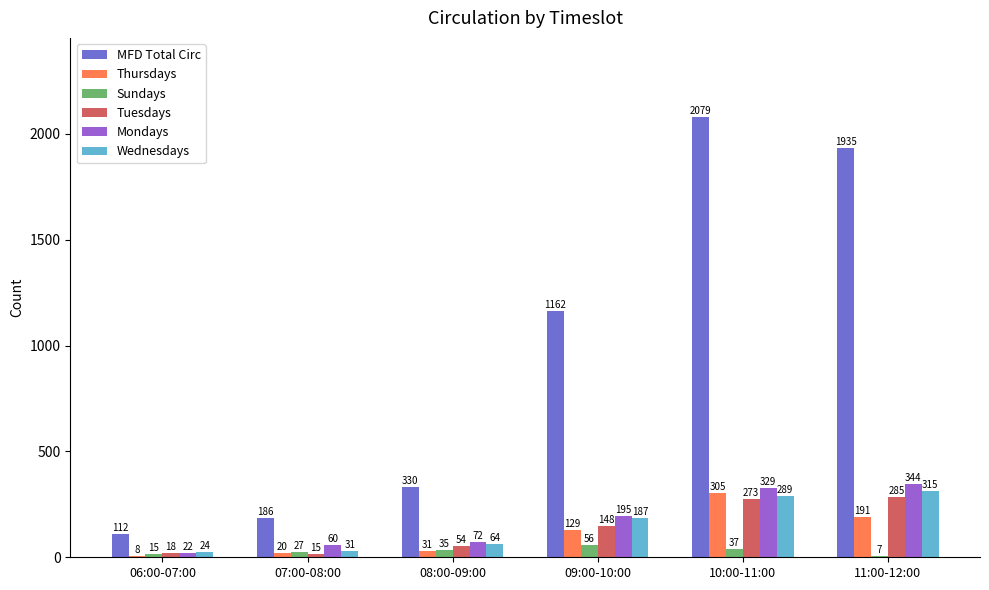

What is the total value across all series at 06:00-07:00?

199